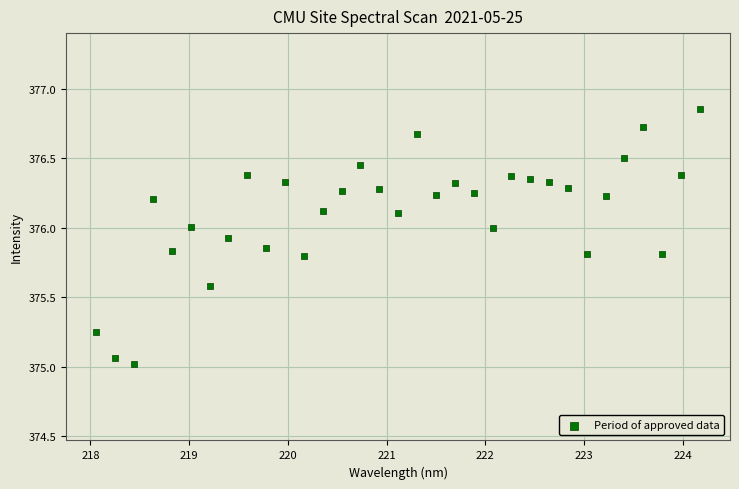

What is the range of Y values (max minus min)?

1.8